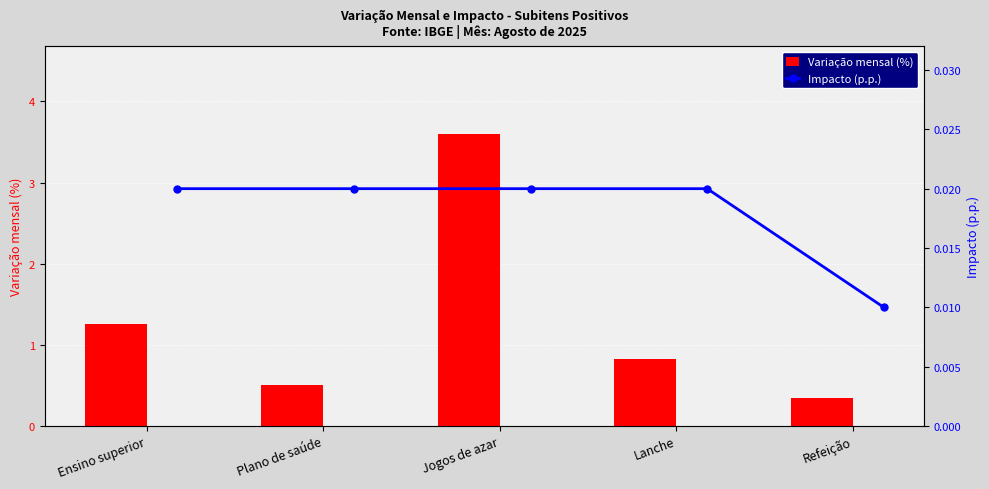

List the labels in order of Variação mensal (%) value, largest first.

Jogos de azar, Ensino superior, Lanche, Plano de saúde, Refeição